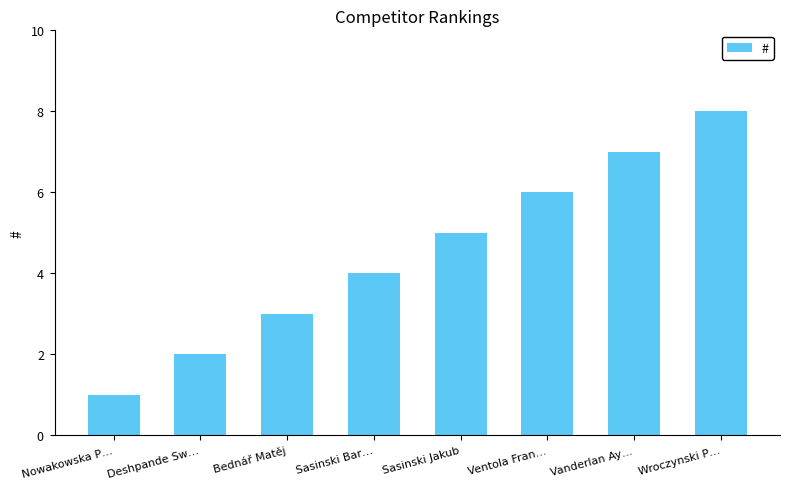

What is the sum of the values at Vanderlan Ay… and Bednář Matěj?

10